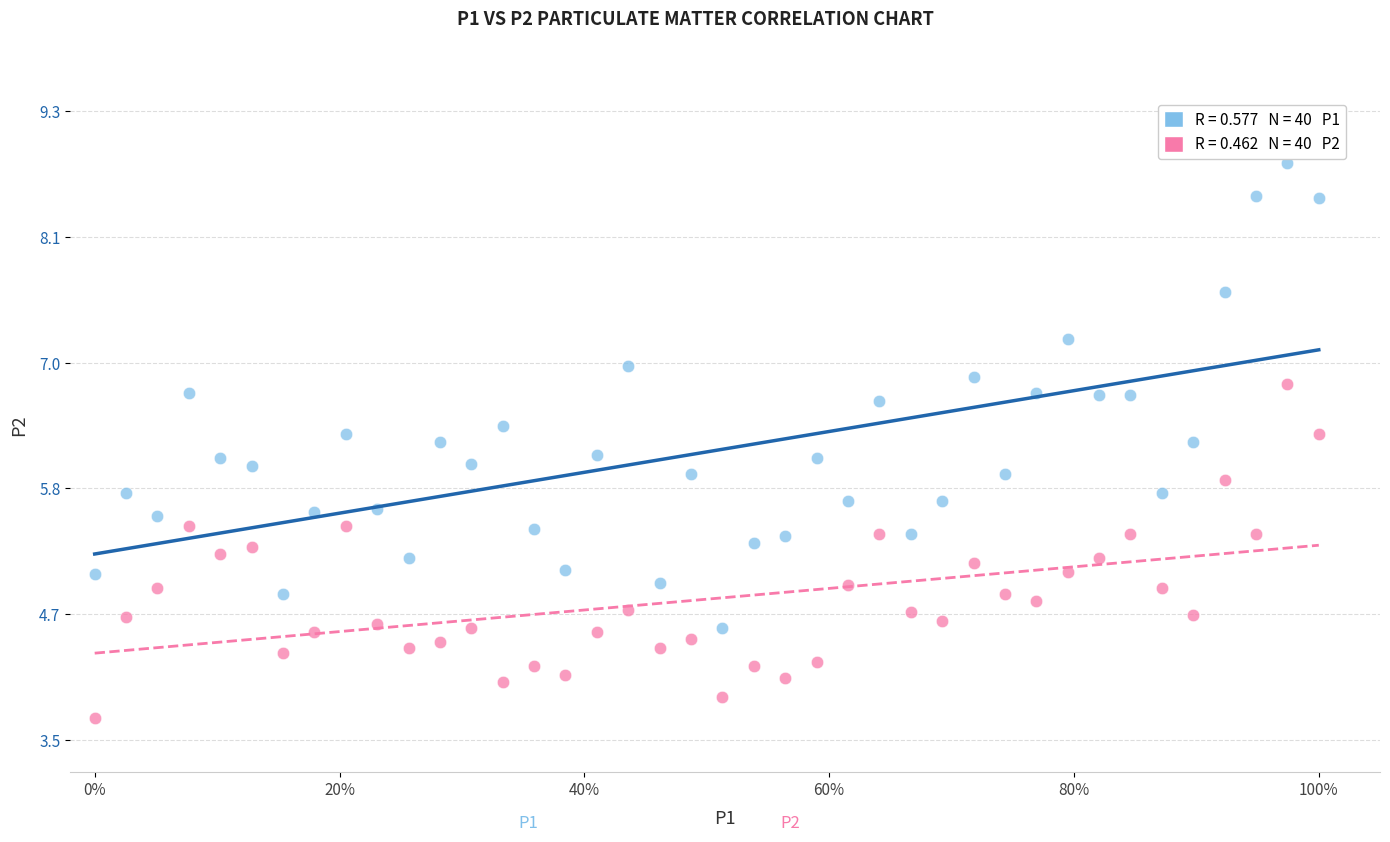

Across all data points, what is the range of Y values (max minus min)?

5.1